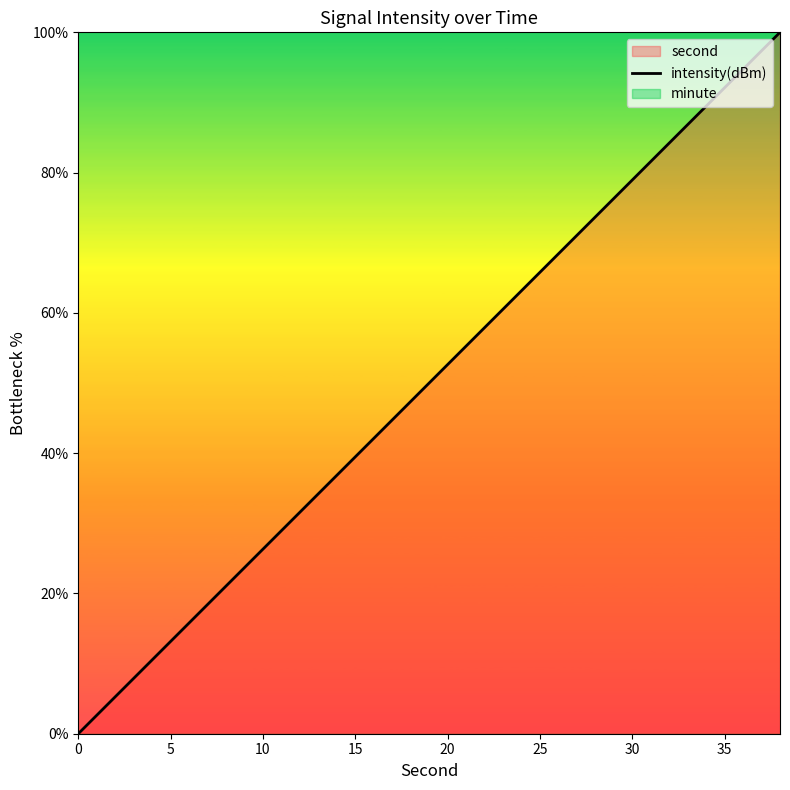

How many values are below 52?

10